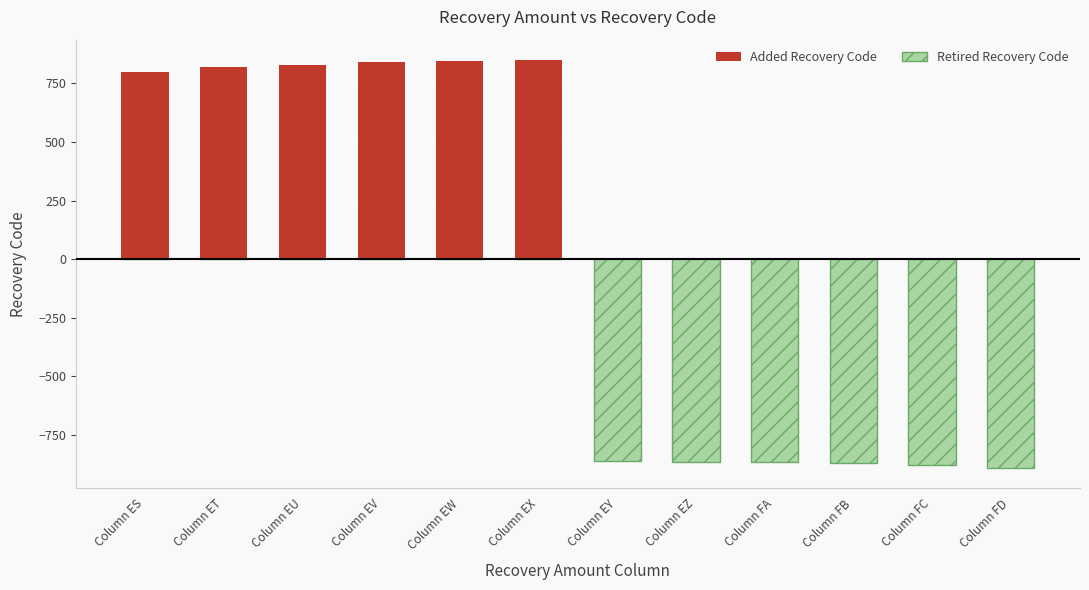

What is the difference between the maximum and minimum values in the Retired Recovery Code series?

890